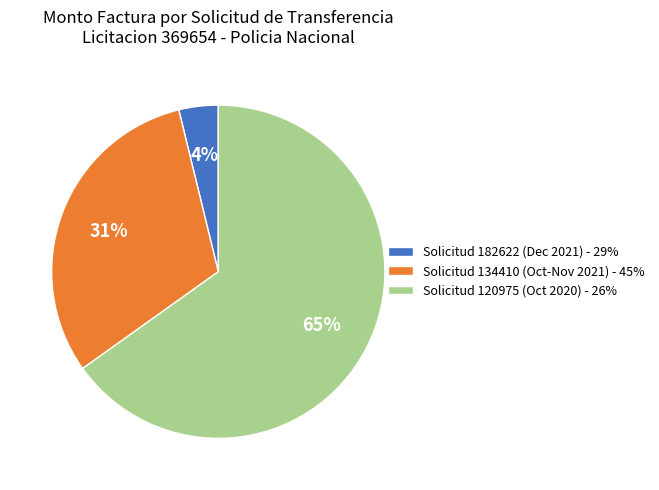

True or false: Solicitud 120975 (Oct 2020) - 26% accounts for 65% of the total.

True